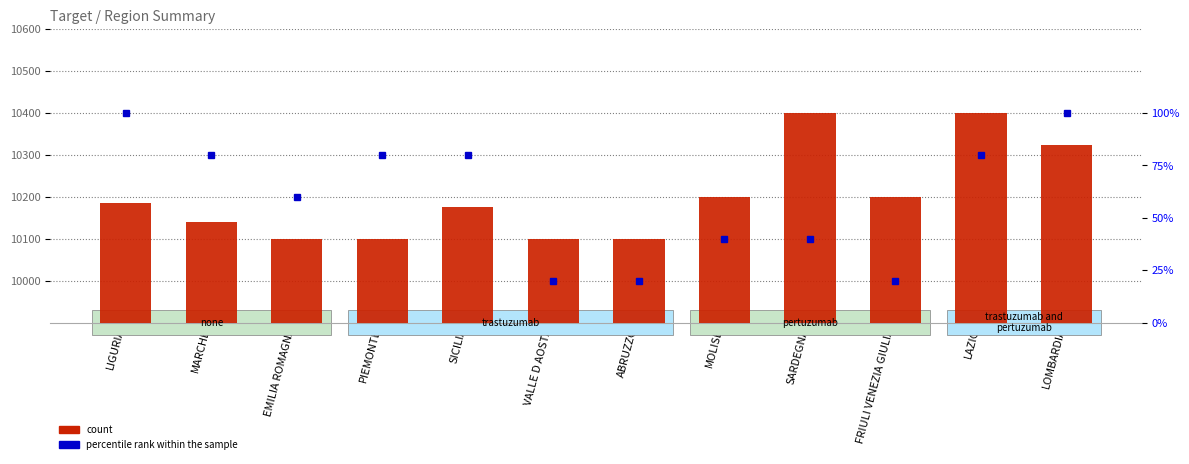

What is the approximate value at PIEMONTE, to the nearest 50?

10100